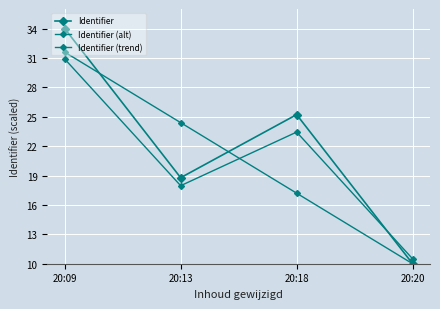

Which category has the lowest value in the Identifier (alt) series?

20:20